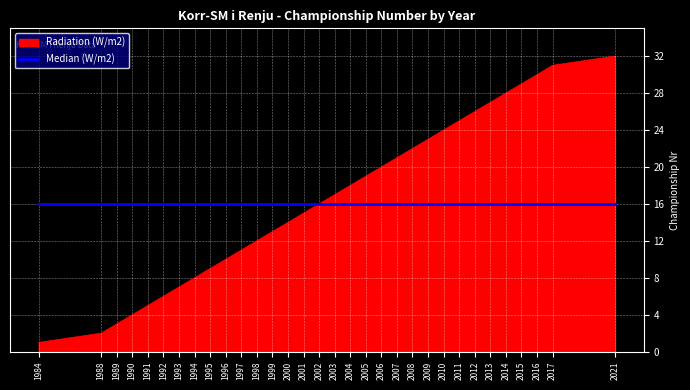

Which series changed the most between 1984 and 2010?

Radiation (W/m2)